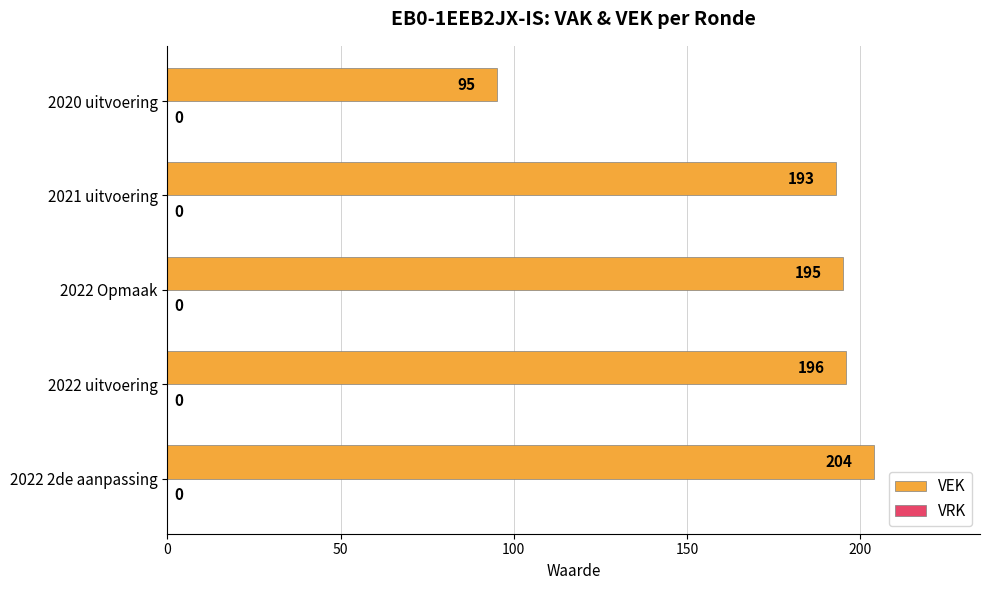

What is the greatest value displayed?

204